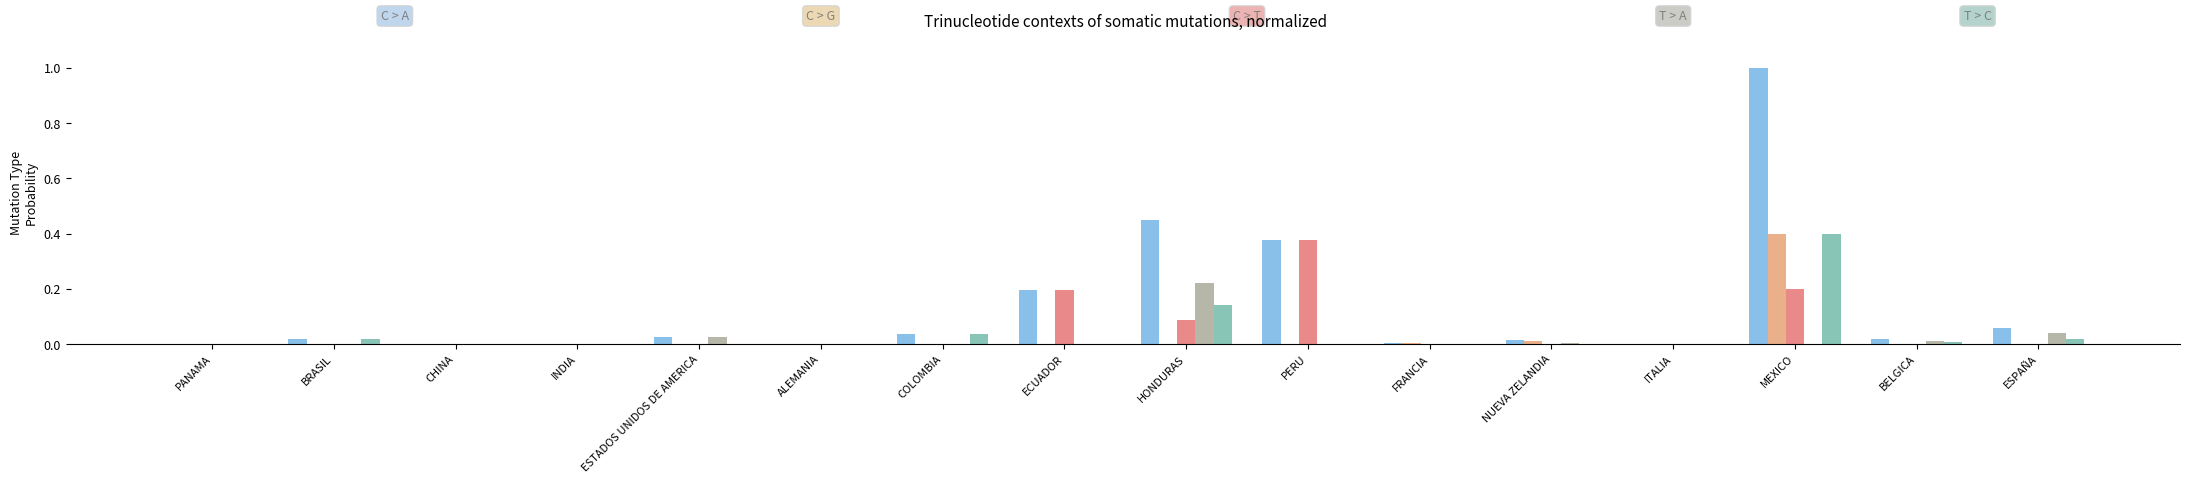

At which category is the sum across all series the highest?

MEXICO